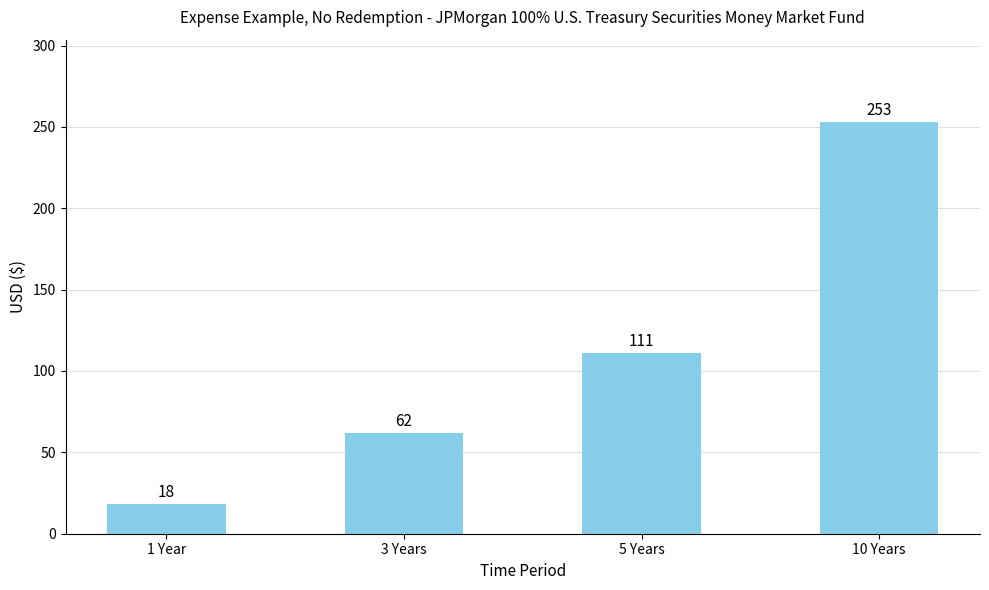

How many series are shown in this chart?

1